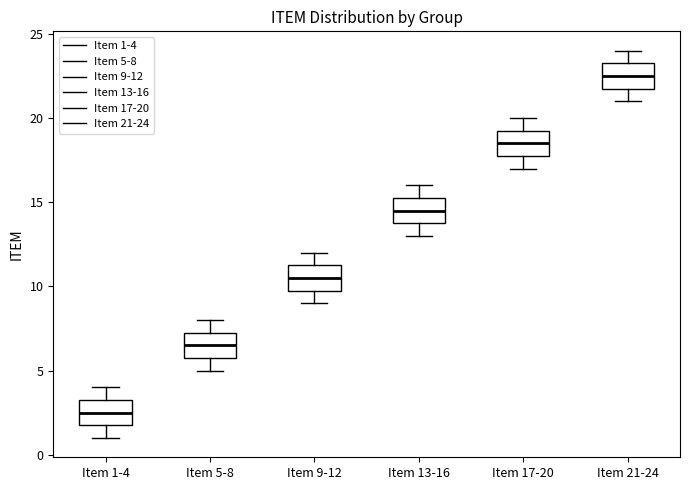

Which box's median line is the lowest?

Item 1-4